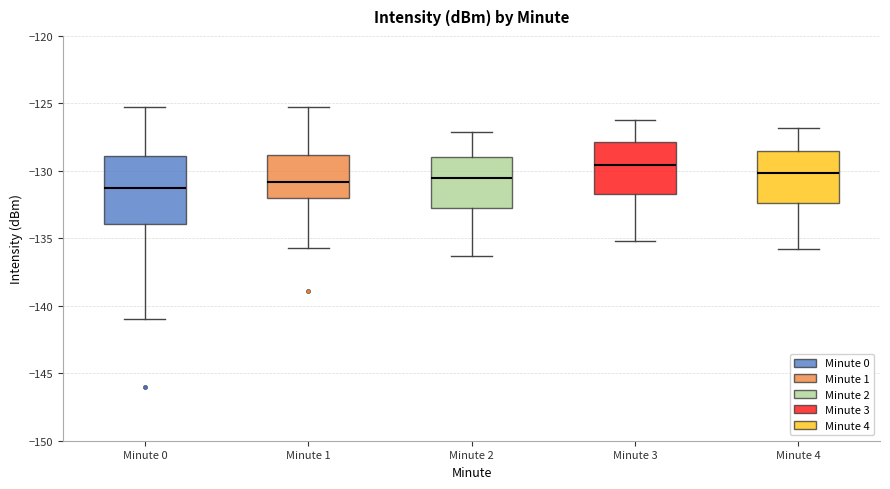

Where does the median line of the box for Minute 1 sit on the y-axis? The values are not printed on the chart, so give them approximately, as read against the axis.

-131.0